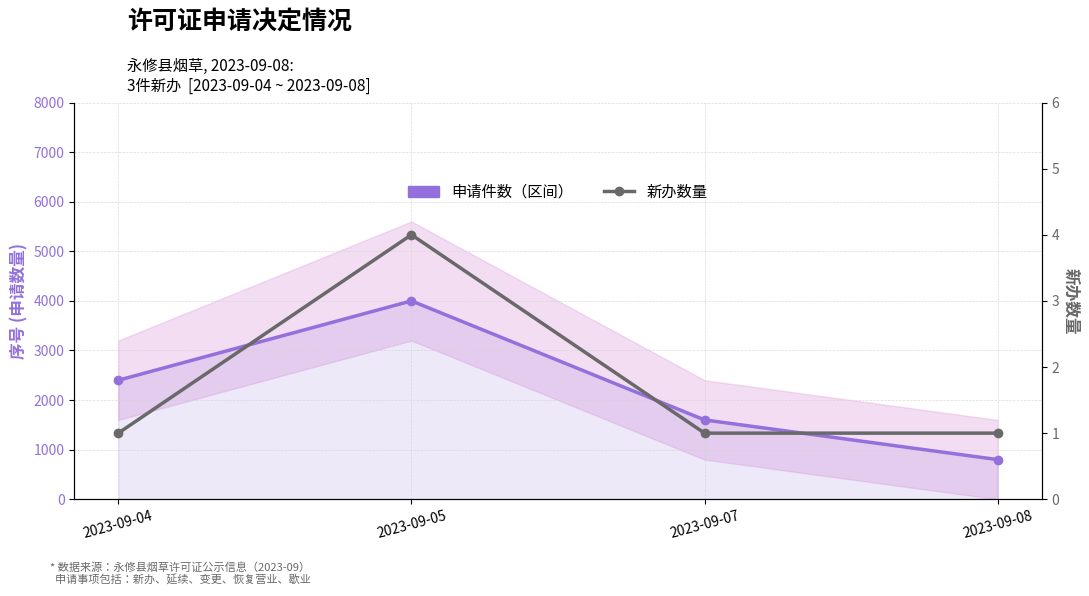

Rank the series by their average value, from highest to lowest.

申请件数（区间）, 新办数量